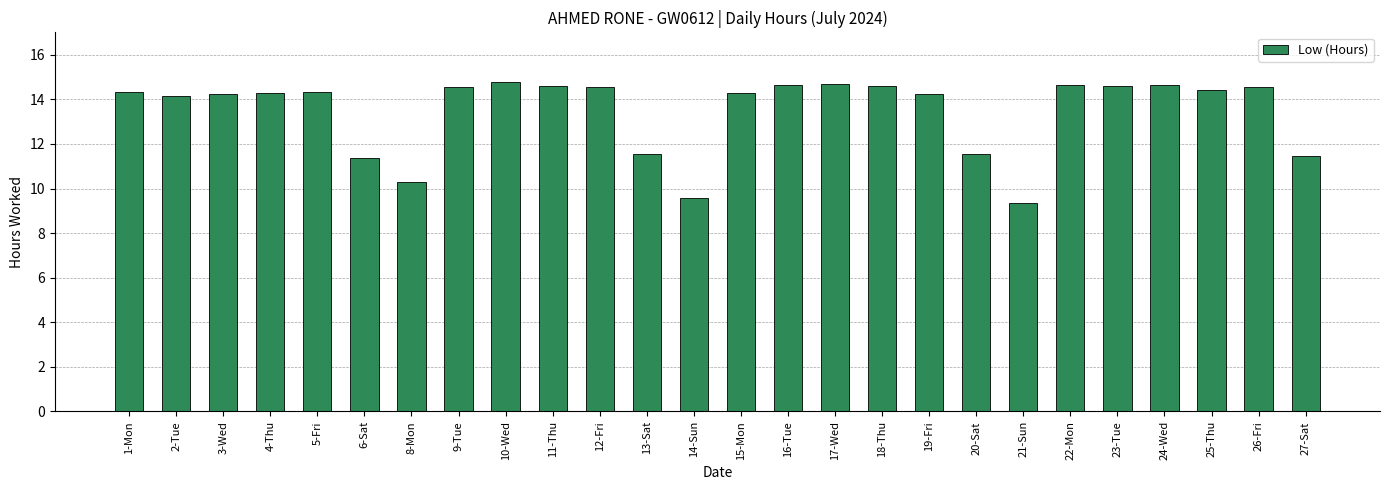

What is the greatest value displayed?

14.8